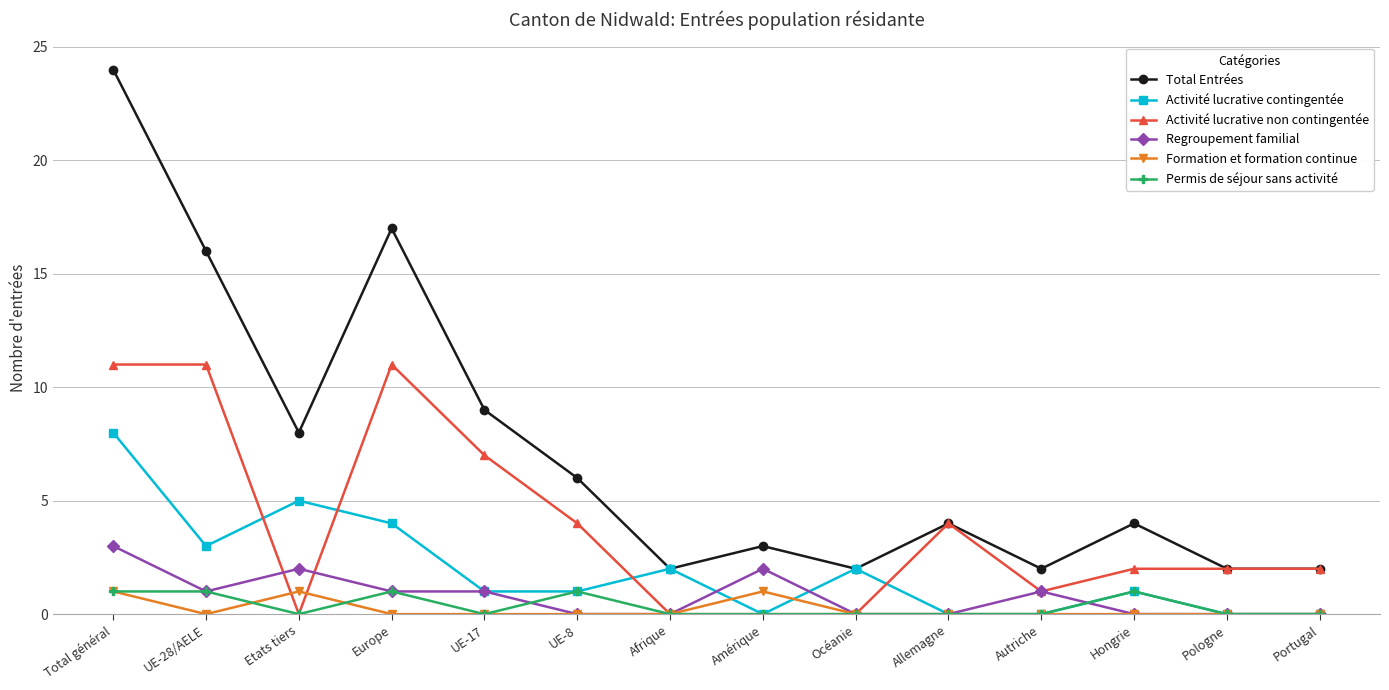

Reading left to right, transcribe all the data shown in this chart.

Total Entrées: Total général=24	UE-28/AELE=16	Etats tiers=8	Europe=17	UE-17=9	UE-8=6	Afrique=2	Amérique=3	Océanie=2	Allemagne=4	Autriche=2	Hongrie=4	Pologne=2	Portugal=2
Activité lucrative contingentée: Total général=8	UE-28/AELE=3	Etats tiers=5	Europe=4	UE-17=1	UE-8=1	Afrique=2	Amérique=0	Océanie=2	Allemagne=0	Autriche=0	Hongrie=1	Pologne=0	Portugal=0
Activité lucrative non contingentée: Total général=11	UE-28/AELE=11	Etats tiers=0	Europe=11	UE-17=7	UE-8=4	Afrique=0	Amérique=0	Océanie=0	Allemagne=4	Autriche=1	Hongrie=2	Pologne=2	Portugal=2
Regroupement familial: Total général=3	UE-28/AELE=1	Etats tiers=2	Europe=1	UE-17=1	UE-8=0	Afrique=0	Amérique=2	Océanie=0	Allemagne=0	Autriche=1	Hongrie=0	Pologne=0	Portugal=0
Formation et formation continue: Total général=1	UE-28/AELE=0	Etats tiers=1	Europe=0	UE-17=0	UE-8=0	Afrique=0	Amérique=1	Océanie=0	Allemagne=0	Autriche=0	Hongrie=0	Pologne=0	Portugal=0
Permis de séjour sans activité: Total général=1	UE-28/AELE=1	Etats tiers=0	Europe=1	UE-17=0	UE-8=1	Afrique=0	Amérique=0	Océanie=0	Allemagne=0	Autriche=0	Hongrie=1	Pologne=0	Portugal=0